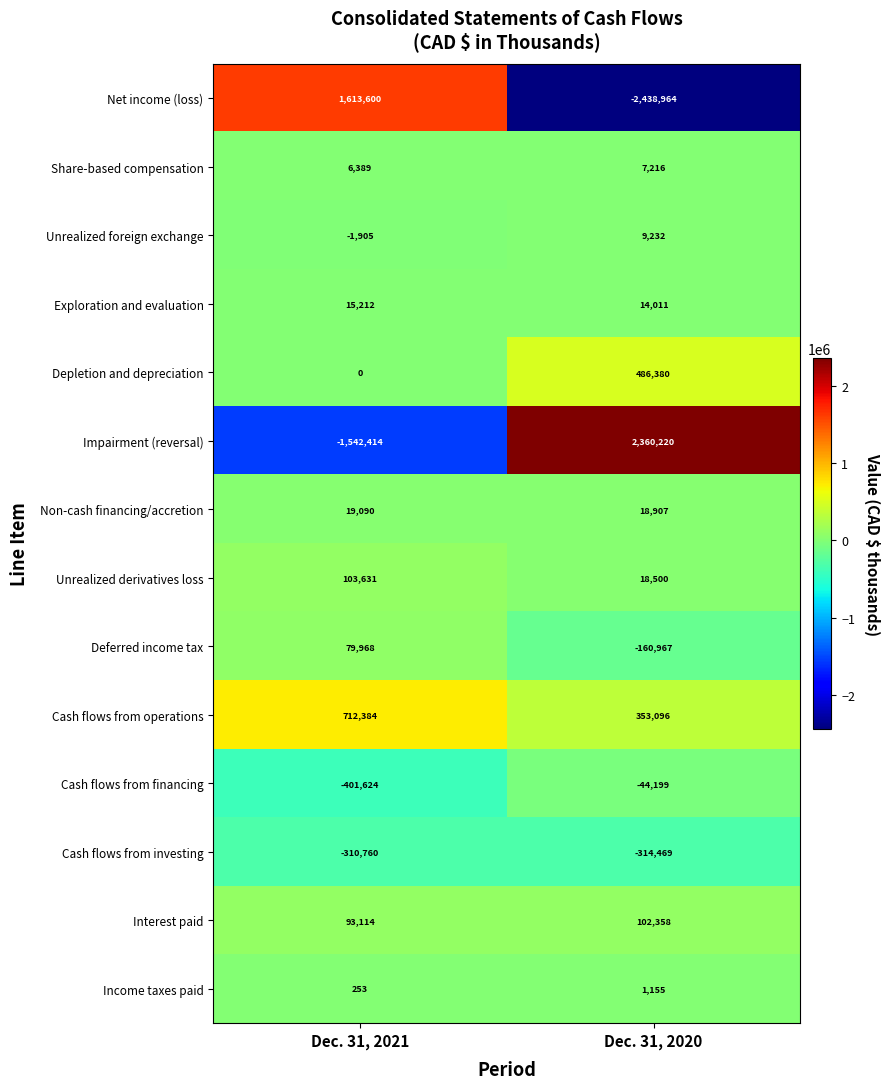

At which category does the chart reach its minimum across all series?

Dec. 31, 2020